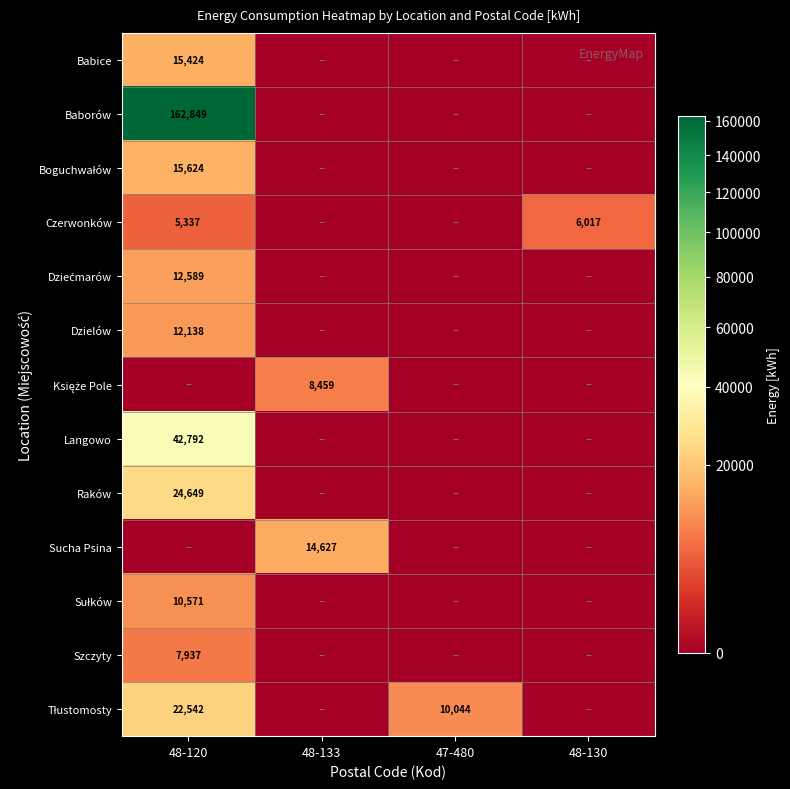

What is the maximum value shown in the chart?

162849